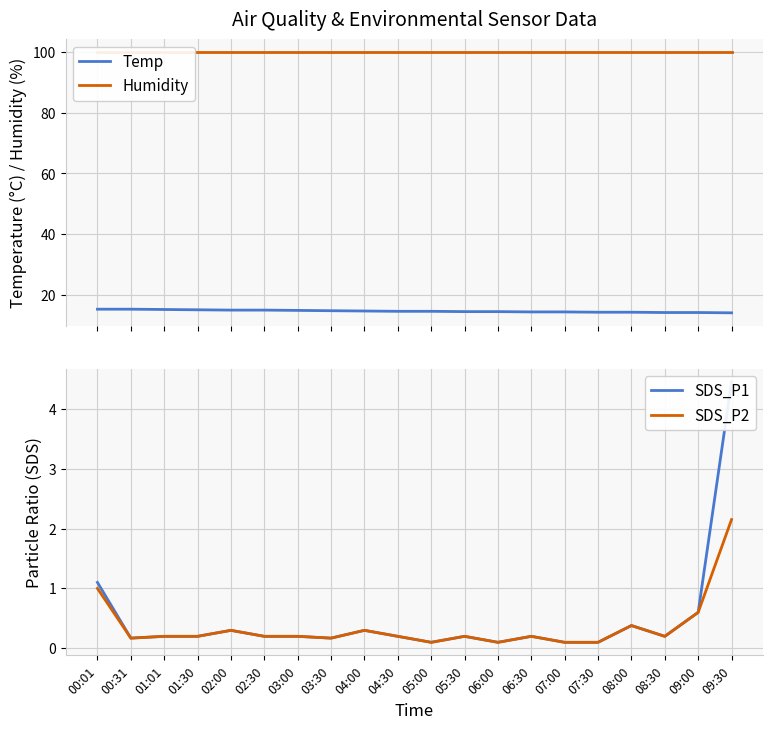

What is the maximum value for SDS_P1?

4.5